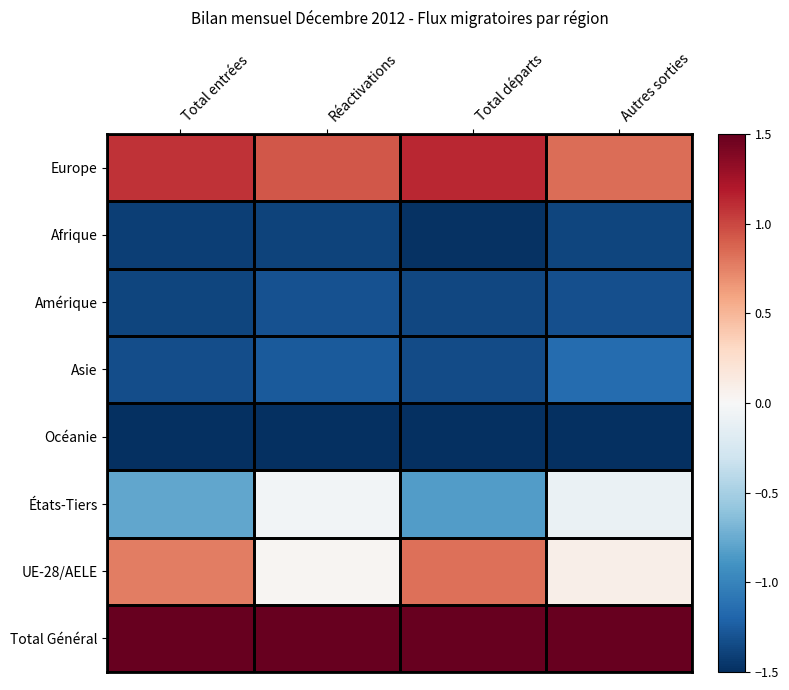

Reading left to right, extract all data points from this chart.

Europe: Total entrées=1.1	Réactivations=0.9	Total départs=1.1	Autres sorties=0.8
Afrique: Total entrées=-1.4	Réactivations=-1.4	Total départs=-1.5	Autres sorties=-1.4
Amérique: Total entrées=-1.4	Réactivations=-1.3	Total départs=-1.4	Autres sorties=-1.3
Asie: Total entrées=-1.3	Réactivations=-1.3	Total départs=-1.3	Autres sorties=-1.2
Océanie: Total entrées=-1.5	Réactivations=-1.5	Total départs=-1.5	Autres sorties=-1.5
États-Tiers: Total entrées=-0.8	Réactivations=-0.0	Total départs=-0.8	Autres sorties=-0.1
UE-28/AELE: Total entrées=0.8	Réactivations=0.0	Total départs=0.8	Autres sorties=0.1
Total Général: Total entrées=1.5	Réactivations=1.5	Total départs=1.5	Autres sorties=1.5